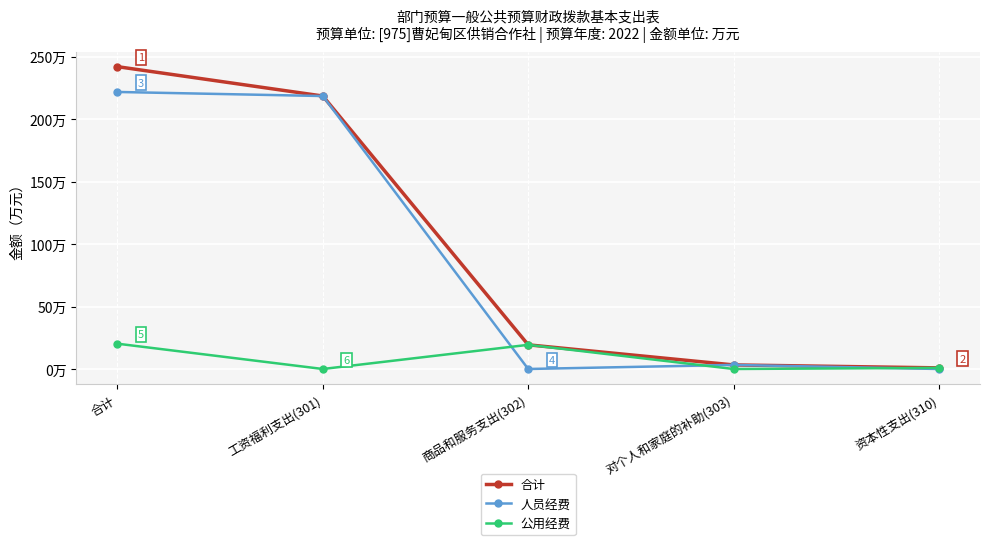

Rank the series by their maximum value, from lowest to highest.

公用经费, 人员经费, 合计